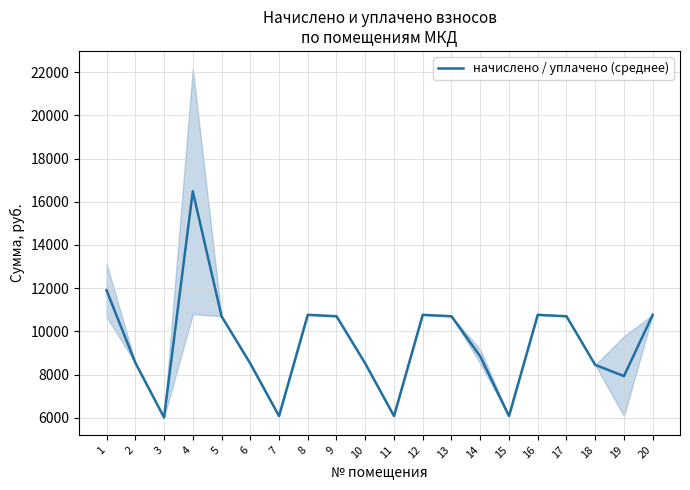

What is the change in value from 2 to 13?

+2147.8